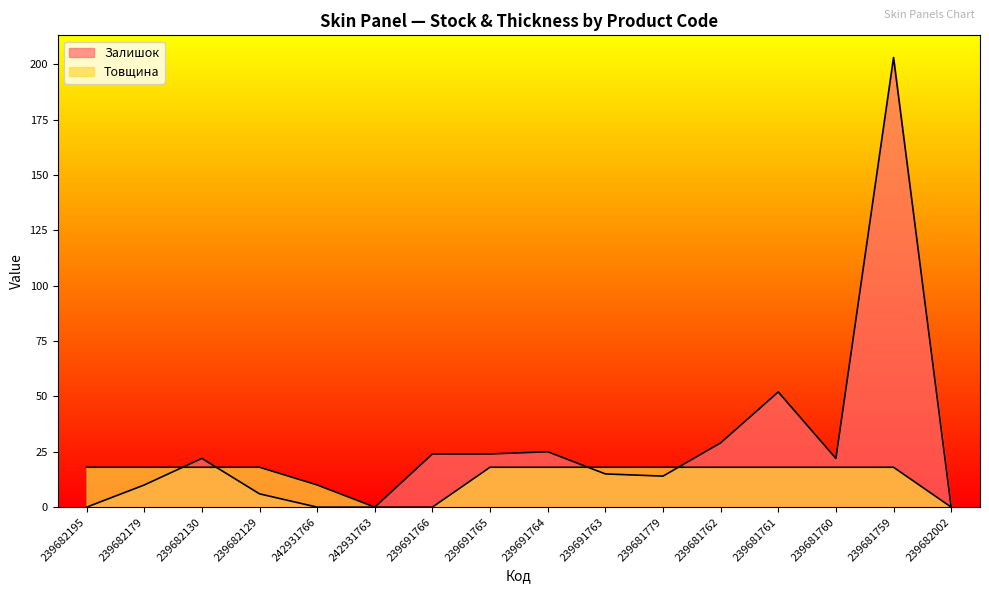

Between 239691764 and 239691765, which is larger?

239691764